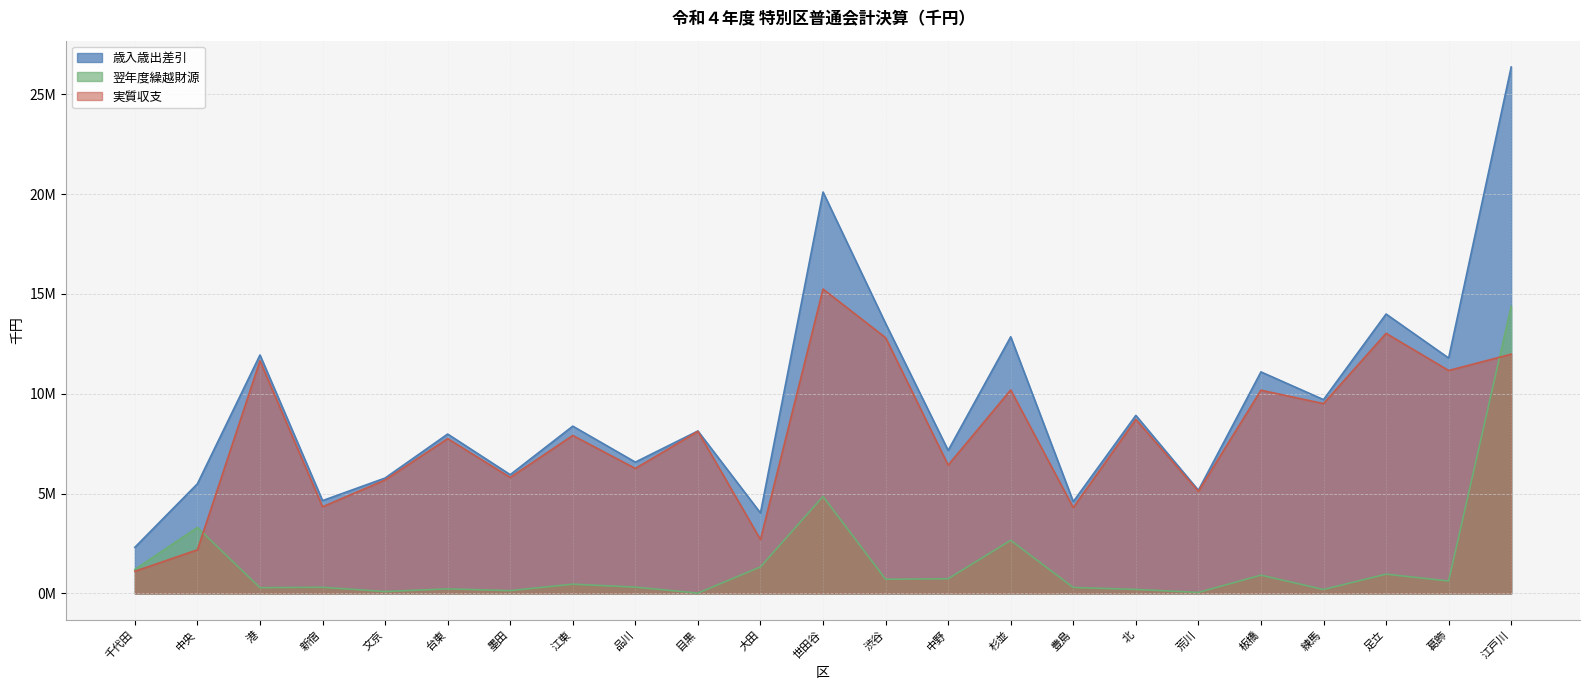

What is the minimum value for 歳入歳出差引?

2312592